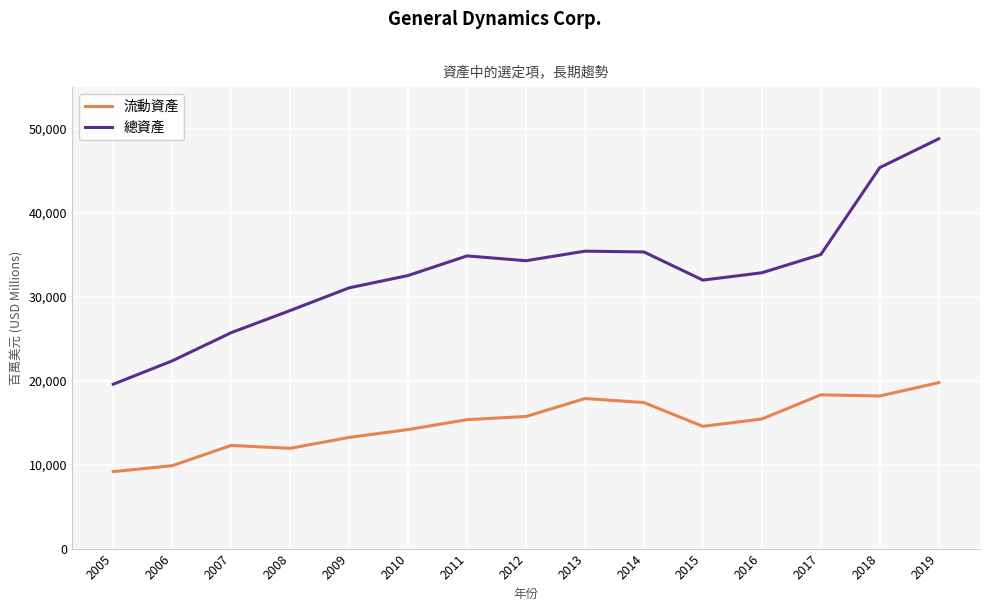

What is the greatest value displayed?

48841